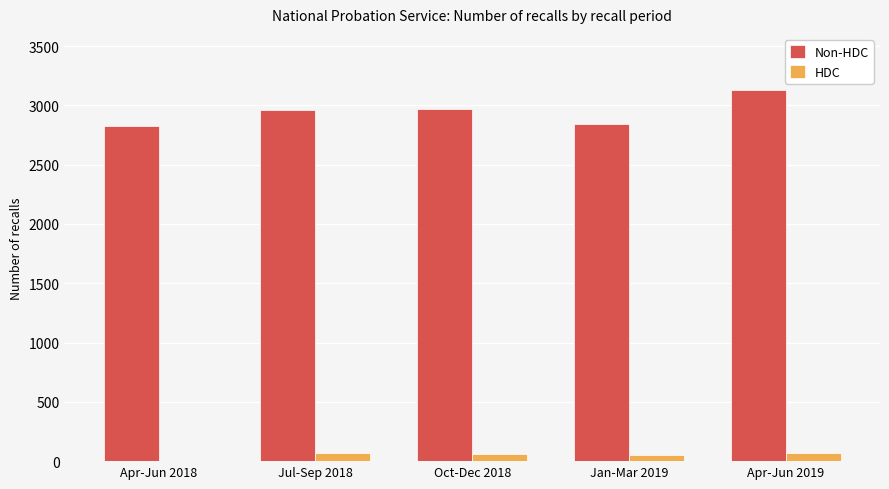

Which series has the widest spread of values?

Non-HDC